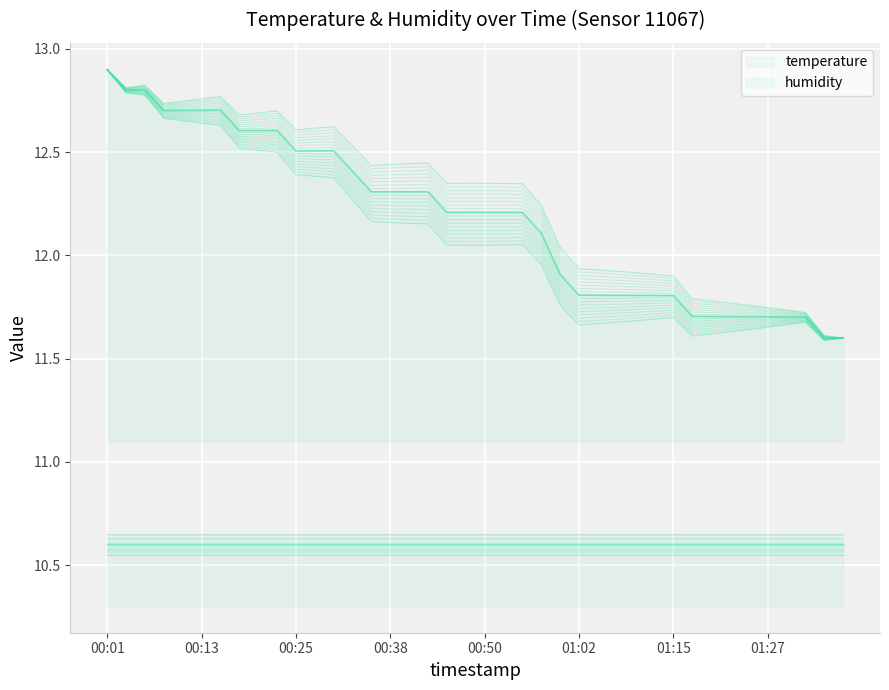

What is the approximate value at 01:20?

11.7